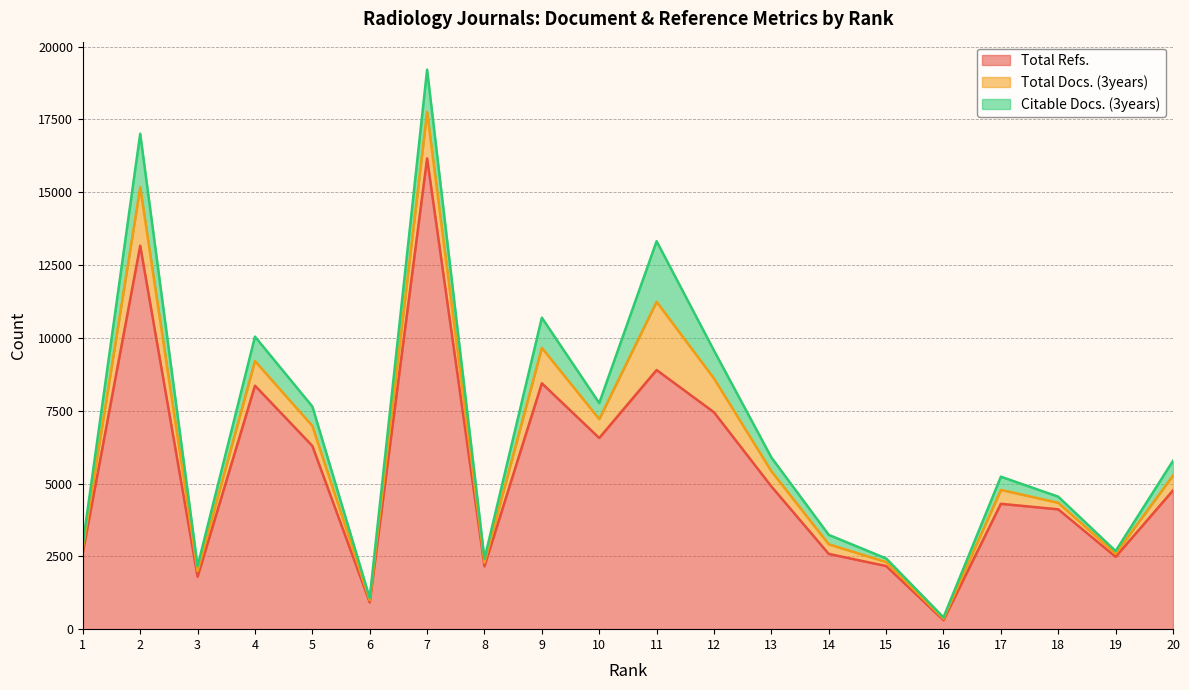

At which category does Citable Docs. (3years) reach its first local peak?

2